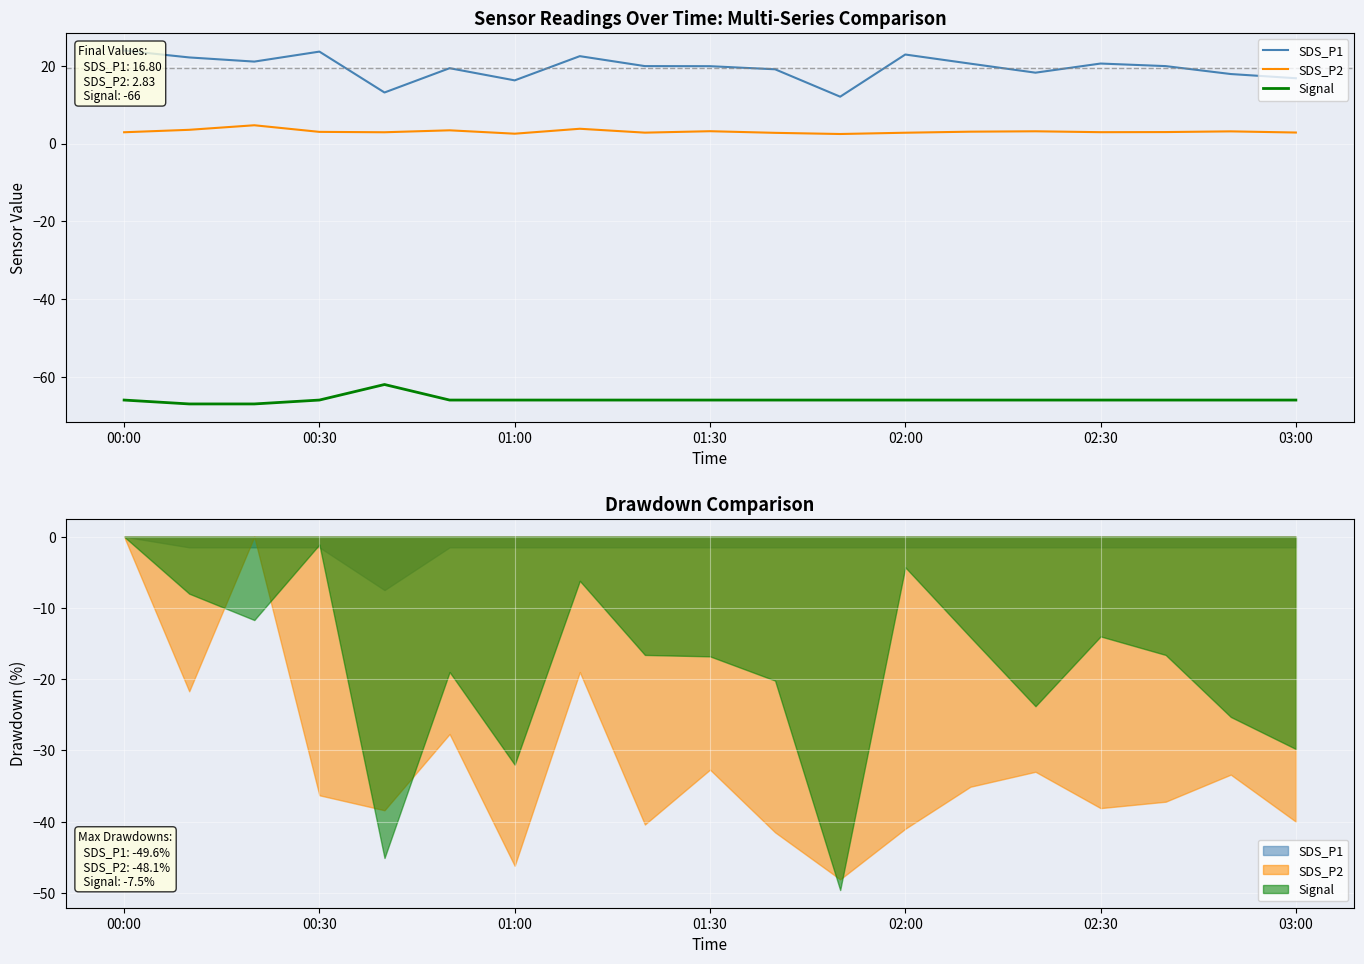

What is the sum of the SDS_P2 values at 02:30 and 02:00?

5.7